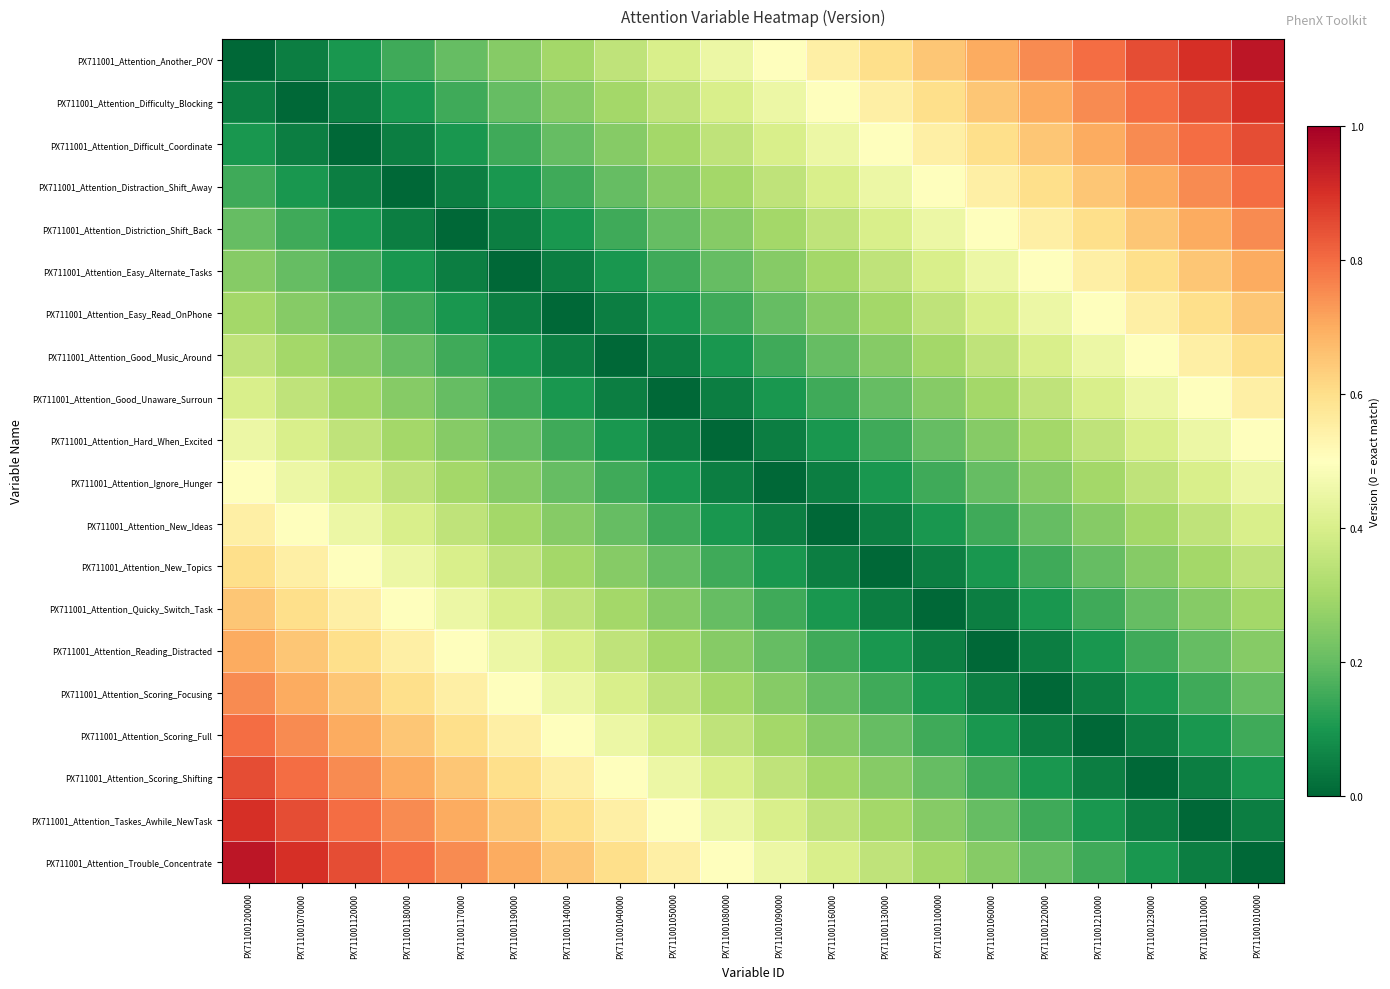

What is the total value across all series at PX711001180000?

7.1